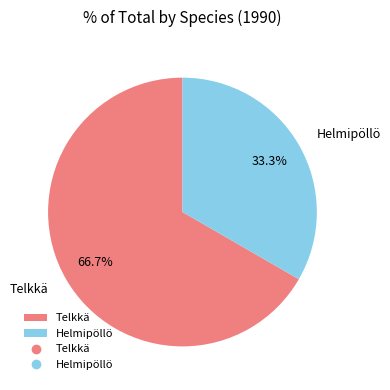

To the nearest percent, what percentage of the pie is Telkkä?

67%